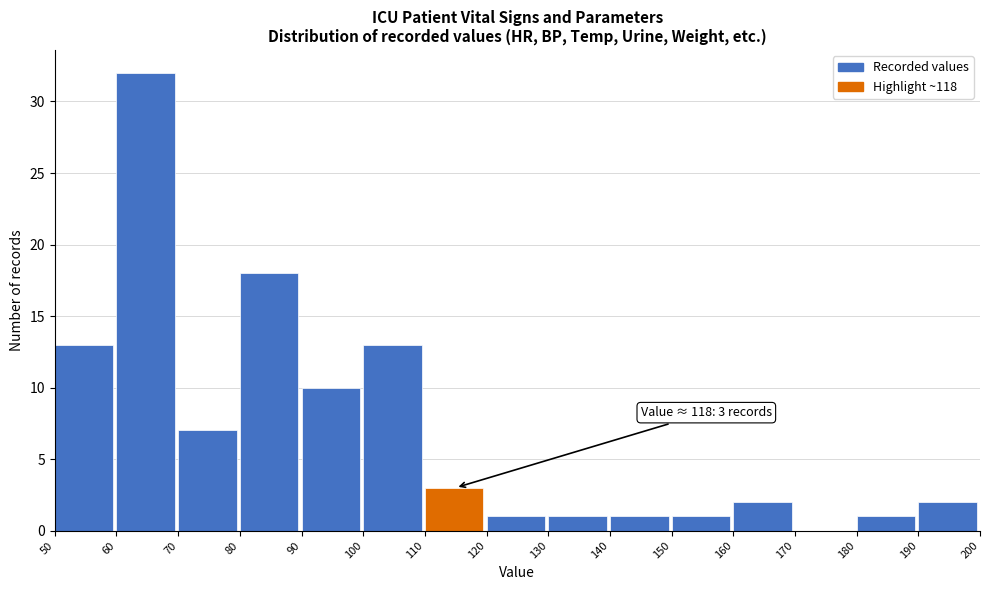

Which range on the x-axis has the tallest bar?

60 to 70